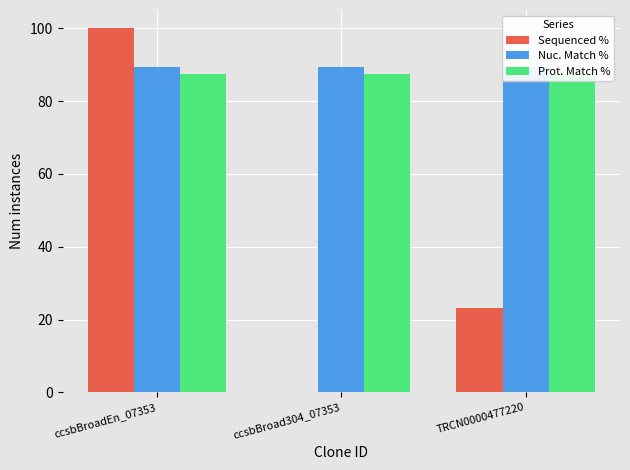

Reading right to left, list all the values displayed in this chart.

Sequenced %: TRCN0000477220=23.2	ccsbBroad304_07353=0.0	ccsbBroadEn_07353=100.0
Nuc. Match %: TRCN0000477220=89.4	ccsbBroad304_07353=89.4	ccsbBroadEn_07353=89.4
Prot. Match %: TRCN0000477220=87.4	ccsbBroad304_07353=87.4	ccsbBroadEn_07353=87.4